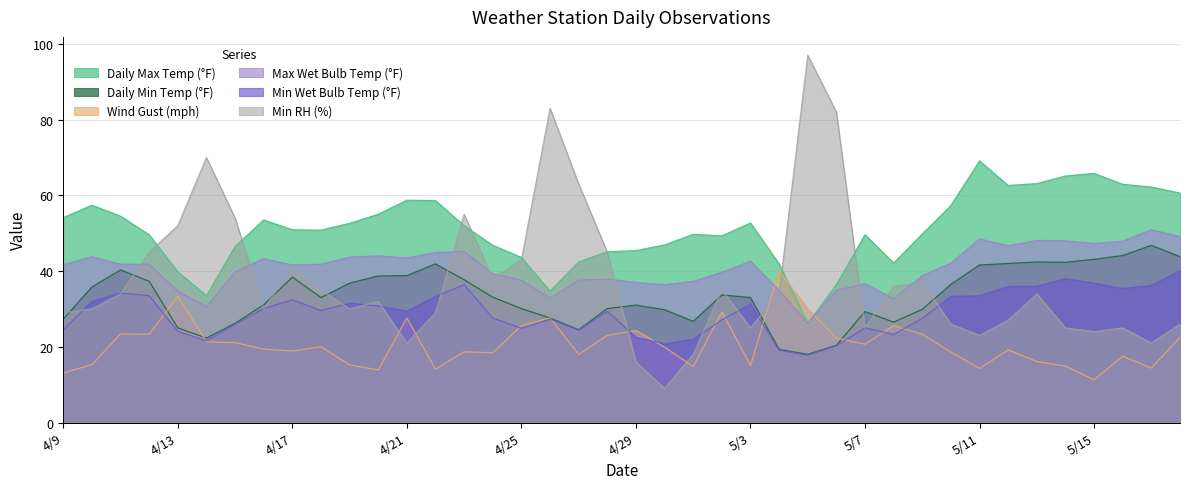

What is the spread (max minus min) of values at 4/20/24?

41.1